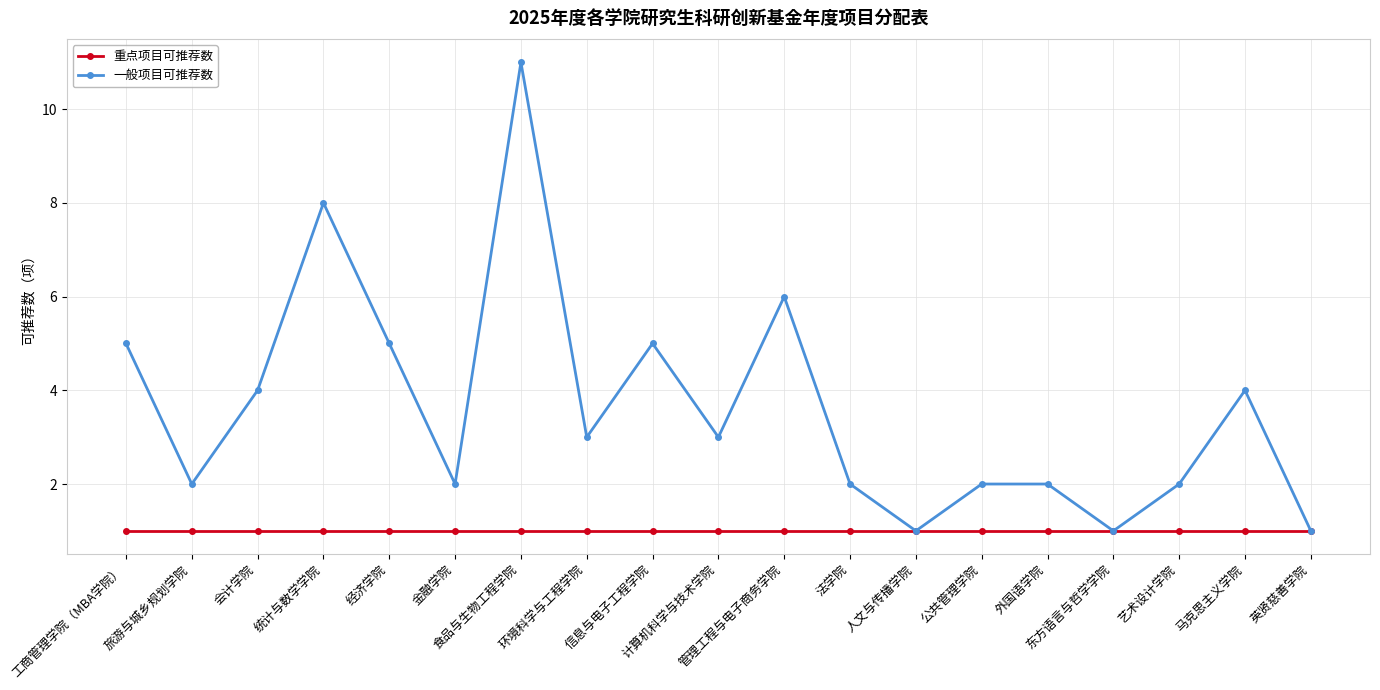

List the series in order of their overall mean, highest first.

一般项目可推荐数, 重点项目可推荐数